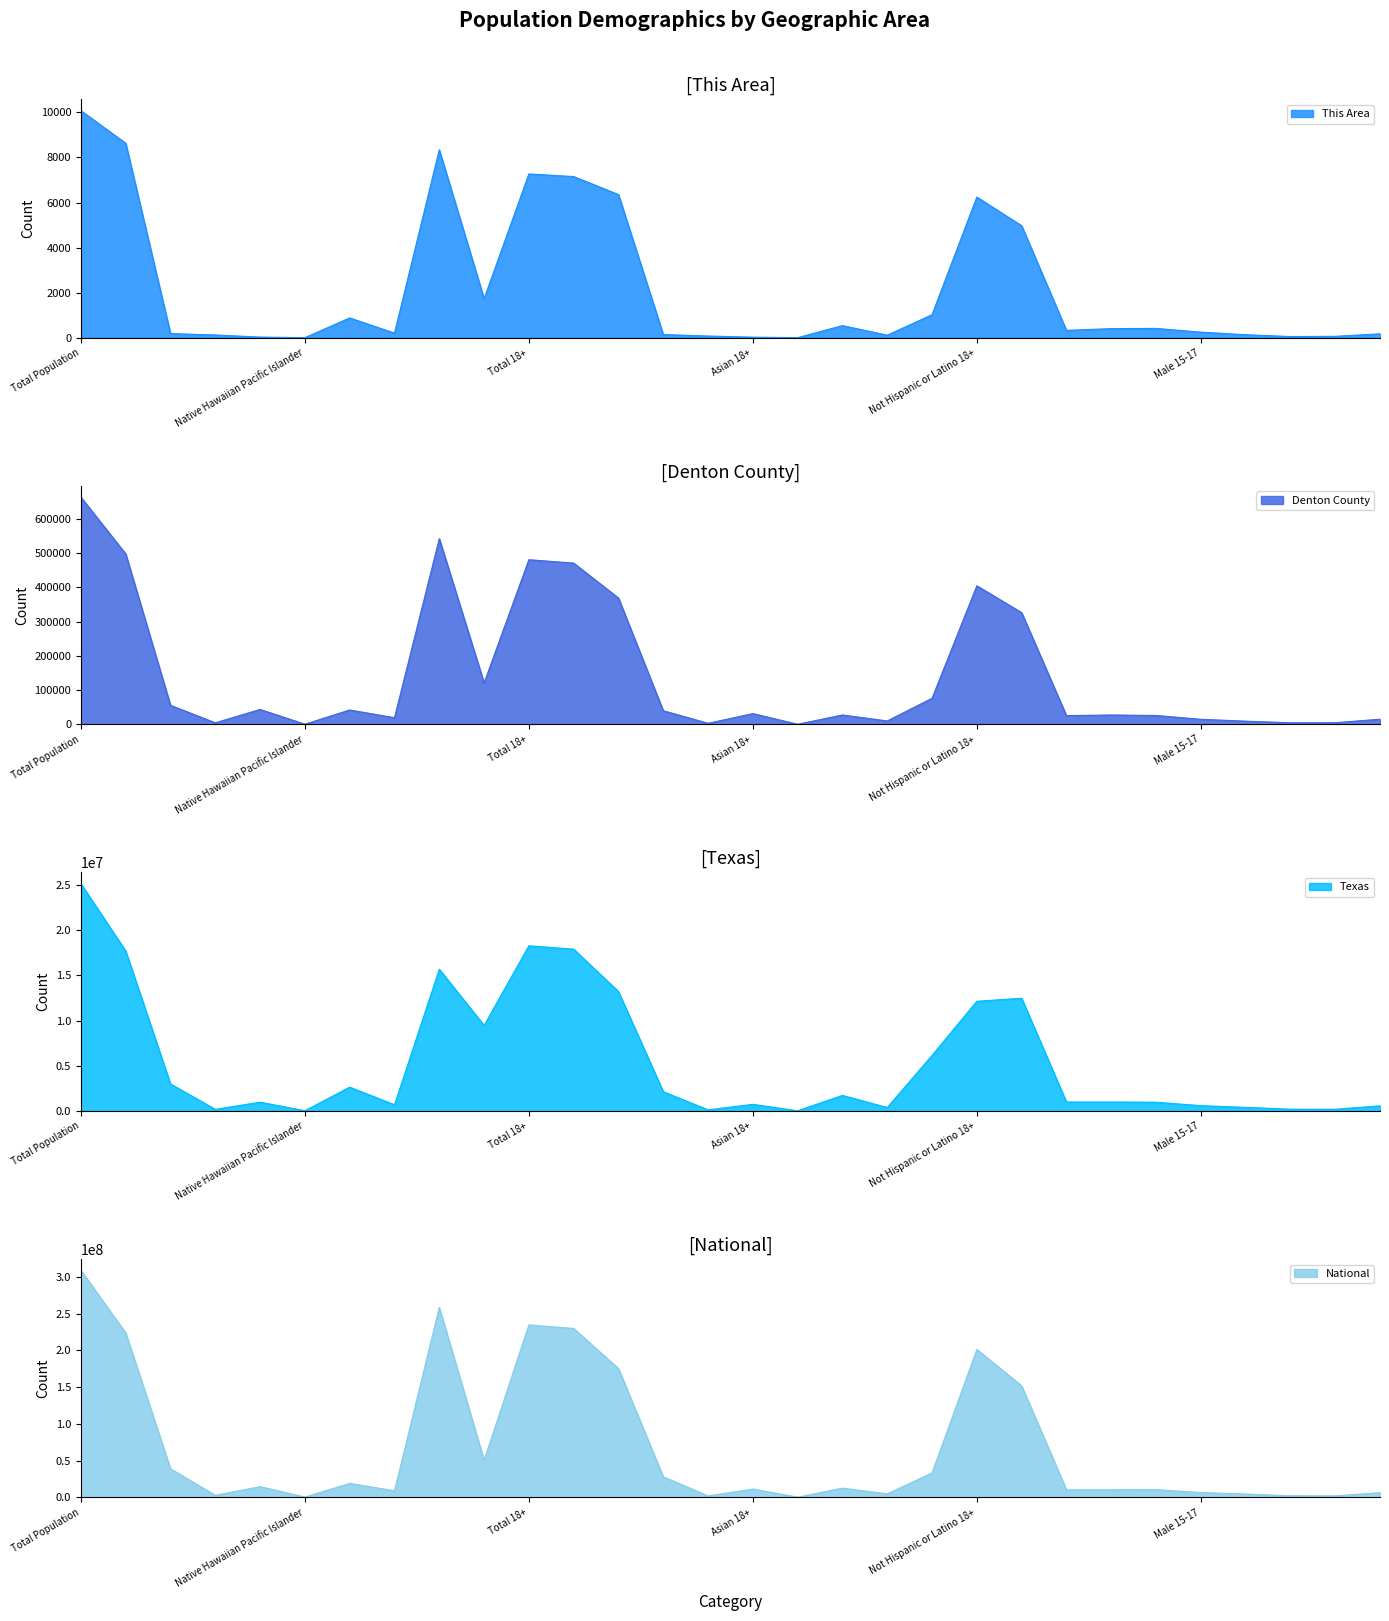

Reading left to right, extract all data points from this chart.

This Area: 10076	8632	188	126	33	7	882	208	8342	1734	7270	7154	6354	144	79	29	7	541	116	1026	6244	4971	331	407	418	251	138	56	66	177
Denton County: 662614	497260	55534	4551	43478	462	41916	19413	541778	120836	480354	470417	368480	39729	3152	31379	351	27326	9937	76110	404244	325960	25450	27349	25894	14734	9356	4613	4849	15051
Texas: 25145561	17701552	2979598	170972	964596	21656	2628186	679001	15684640	9460921	18279737	17905511	13205588	2123923	119493	726422	15241	1714844	374226	6143144	12136593	12472280	984149	983814	962866	579420	389266	189570	184652	558131
National: 308745538	223553265	38929319	2932248	14674252	540013	19107368	9009073	258267944	50477594	234564071	229723394	175134916	28088003	2043876	11422616	382409	12651574	4840677	33346703	201217368	151781326	10319427	10389638	10579862	6656209	4647457	2308319	2223198	6482659